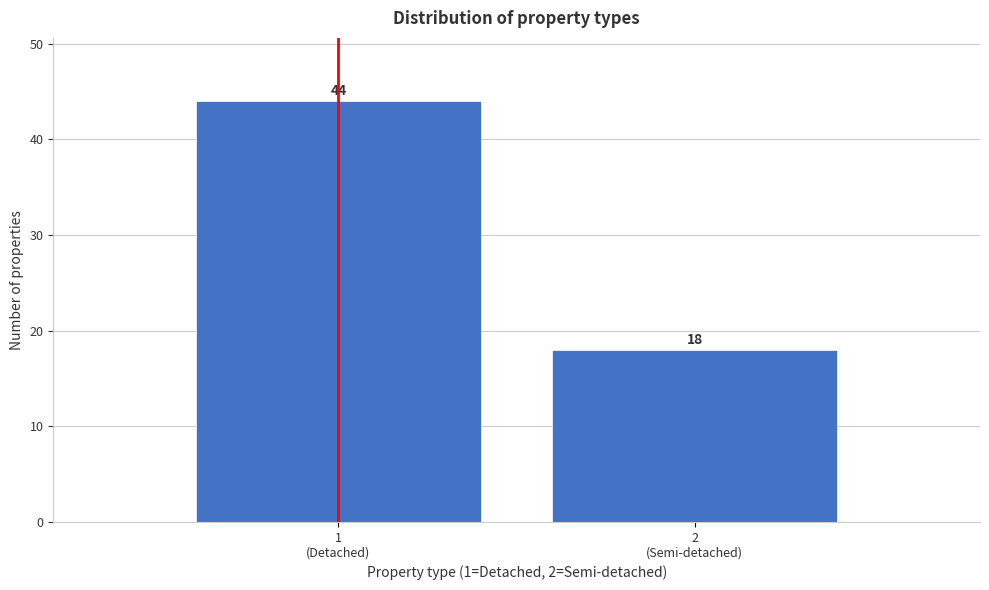

Reading right to left, extract all data points from this chart.

18	44